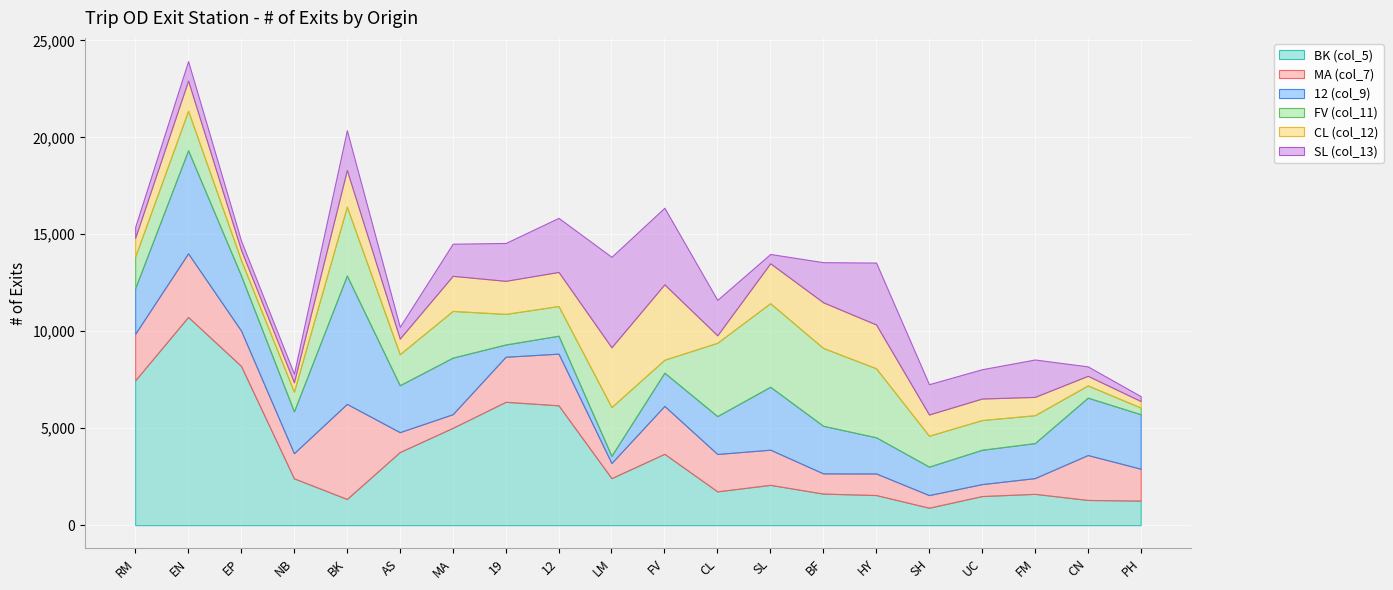

True or false: FV (col_11) has a value of 777 at UC.

False